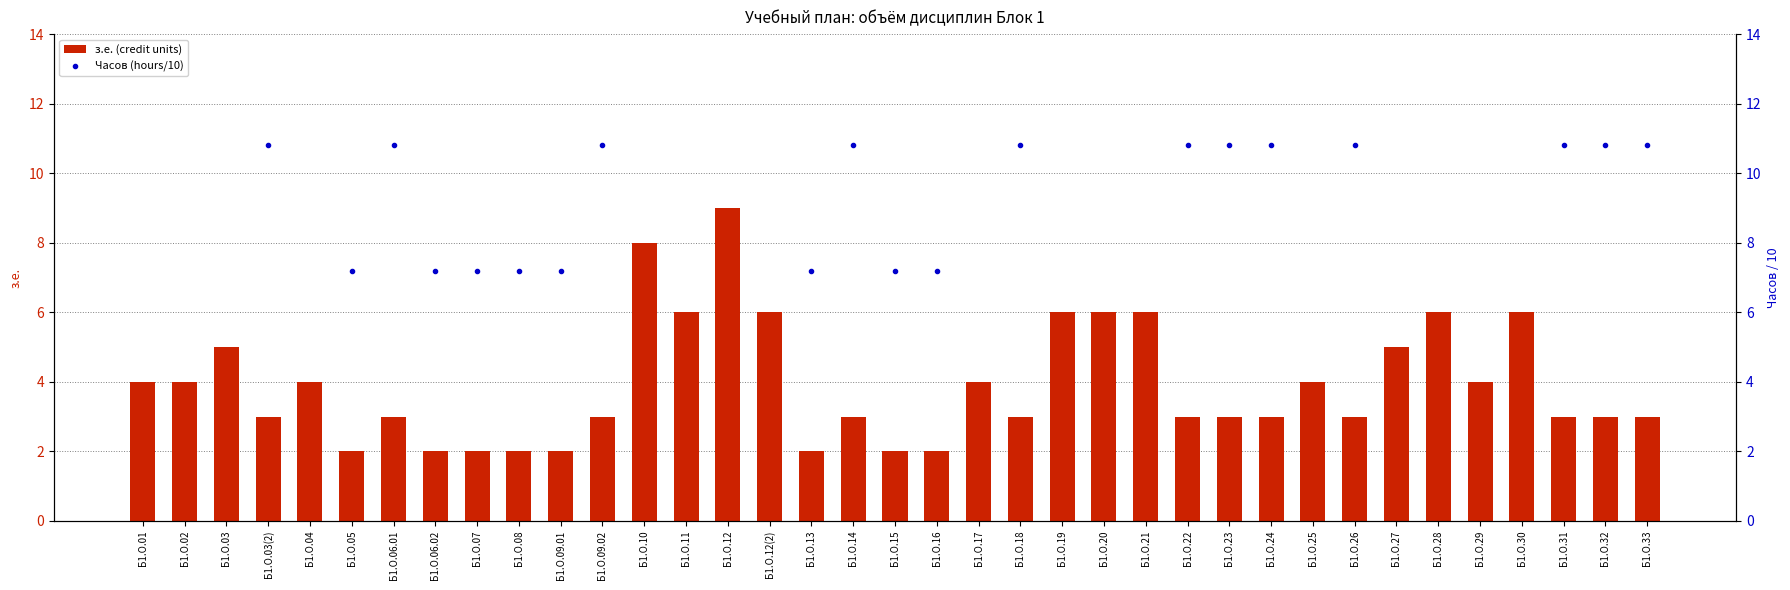

Which label corresponds to the largest value in the chart?

Б1.О.12